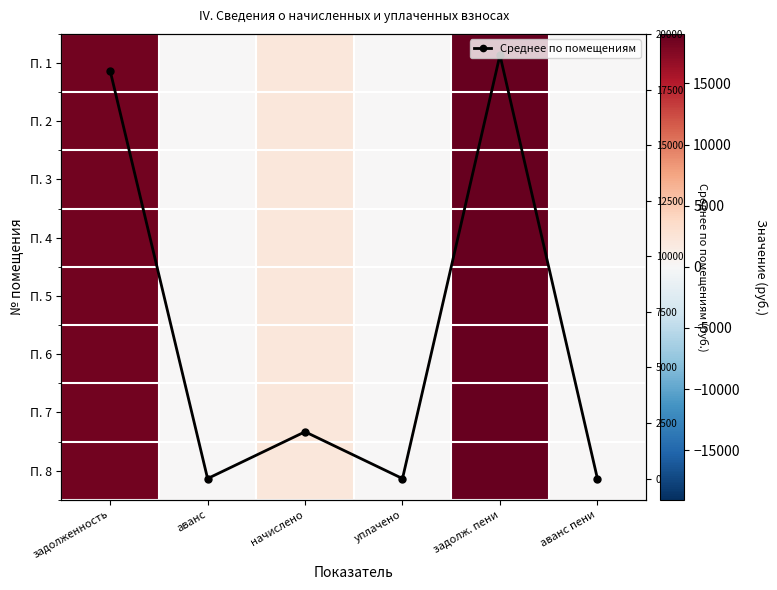

At how many categories does at least one series exceed 17925?

2